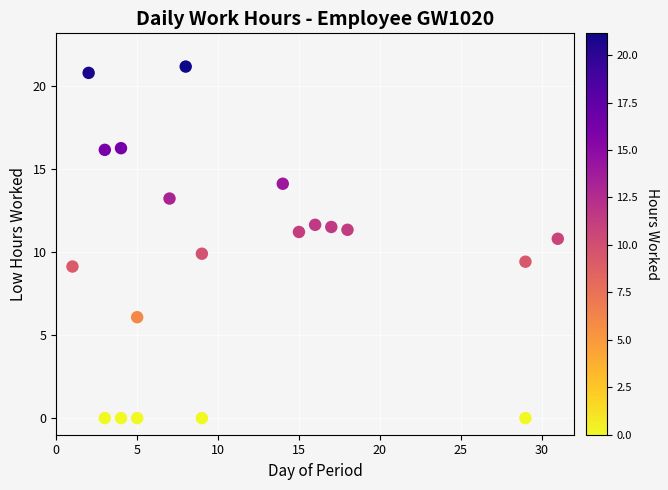

How many points are shown in the scatter plot?

20